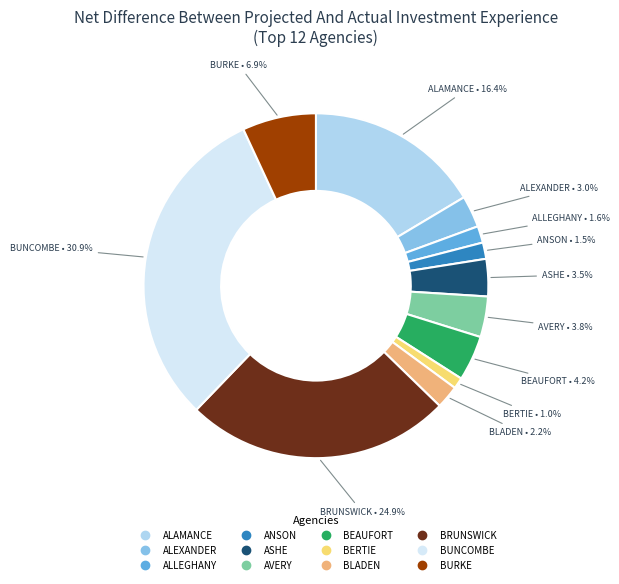

Does AVERY account for over 50% of the chart?

No